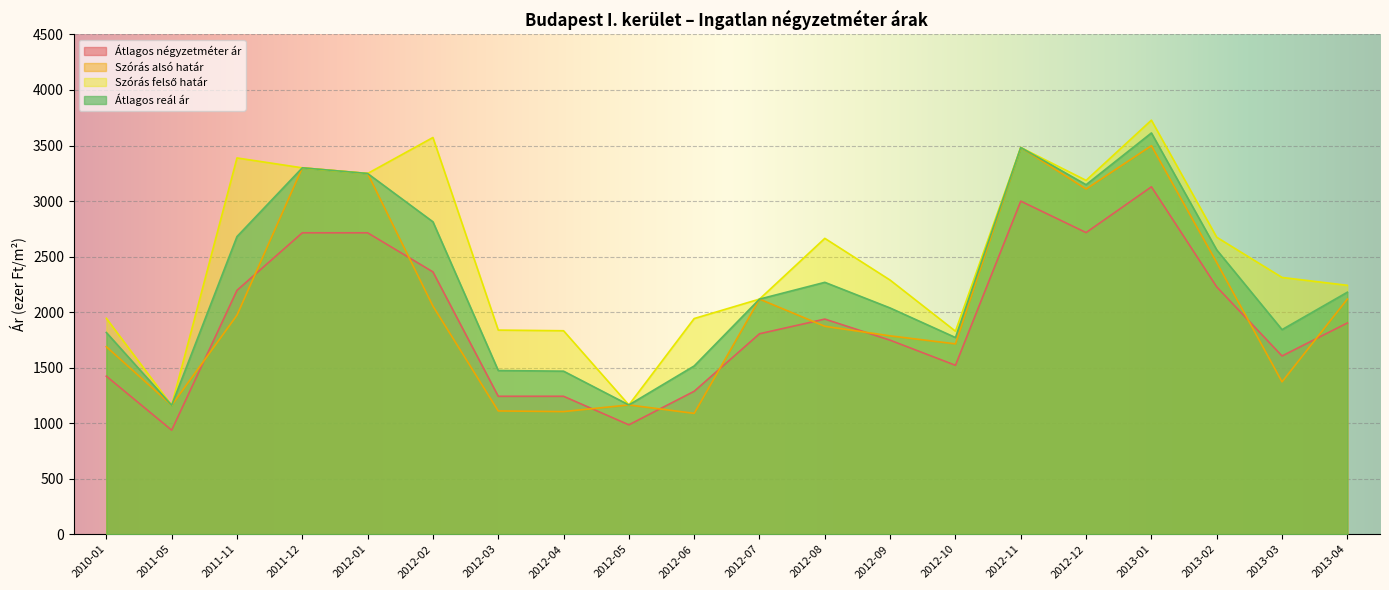

True or false: Szórás alsó határ and Szórás felső határ intersect in this chart.

False